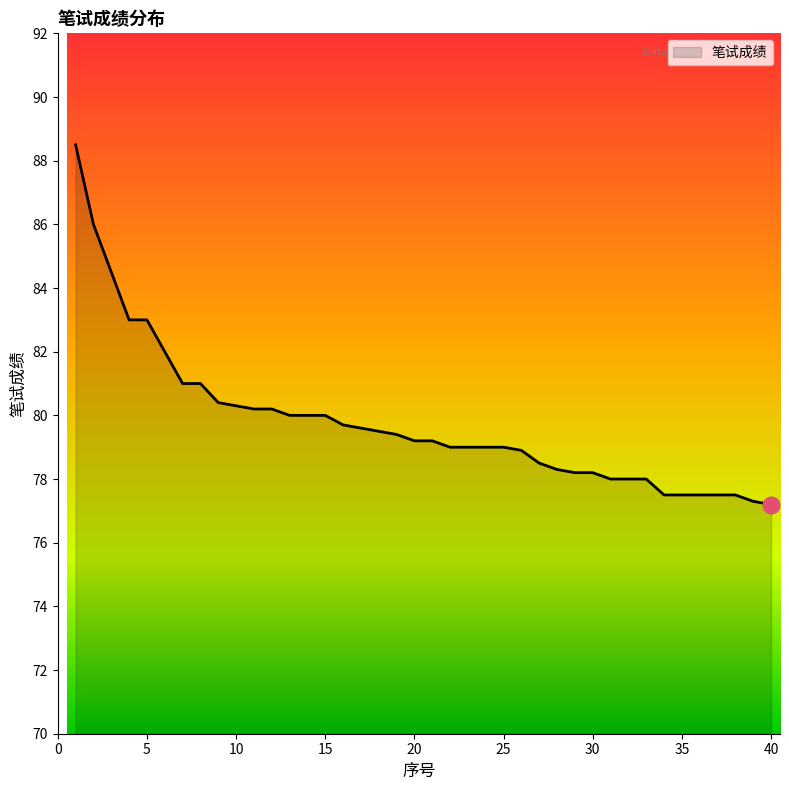

What is the difference between the maximum and minimum values?

11.3